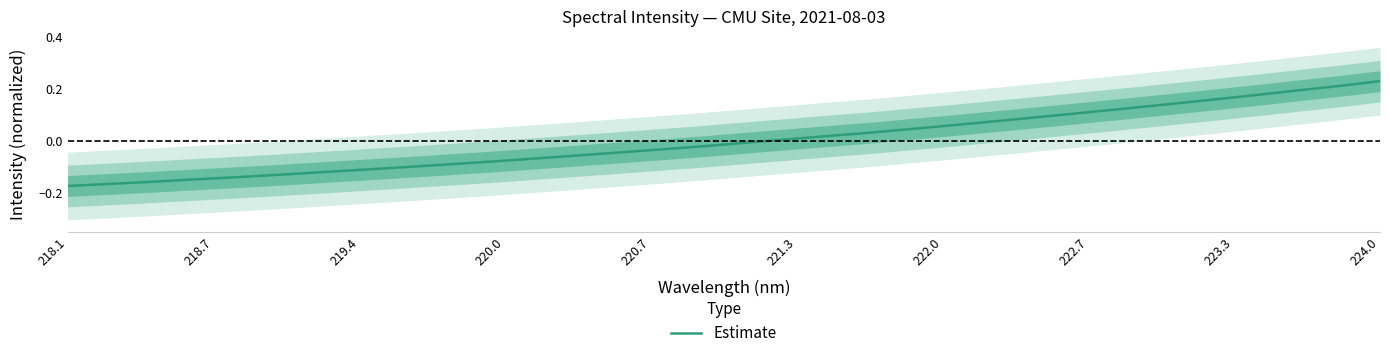

At which label does Estimate reach its peak?

224.0